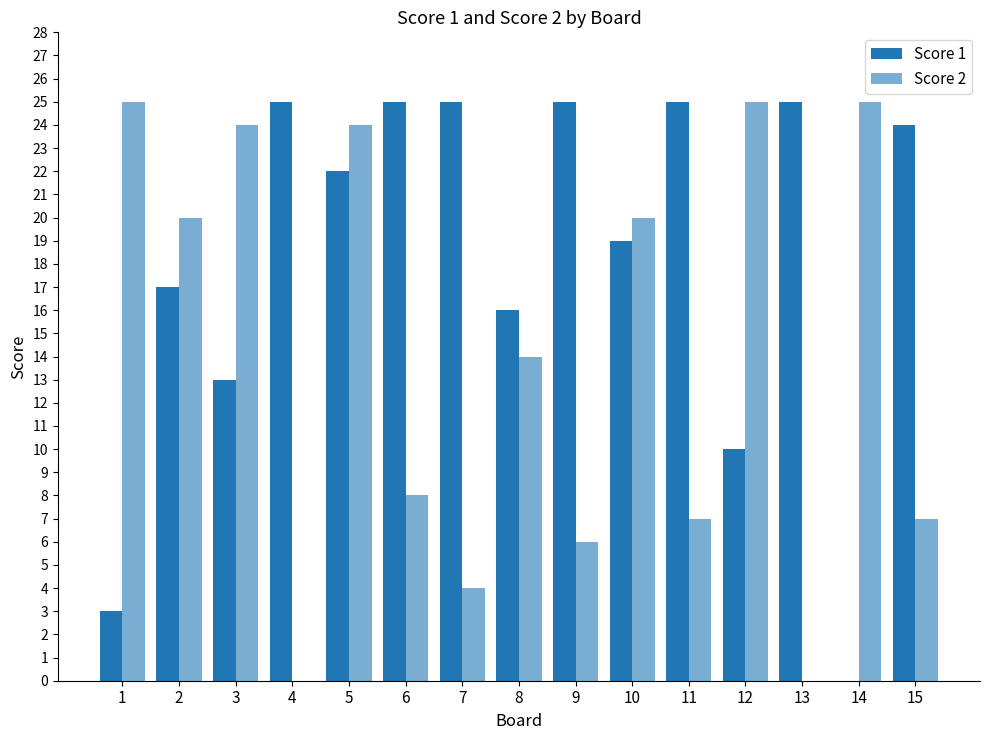

Which category has the highest value across all series?

4